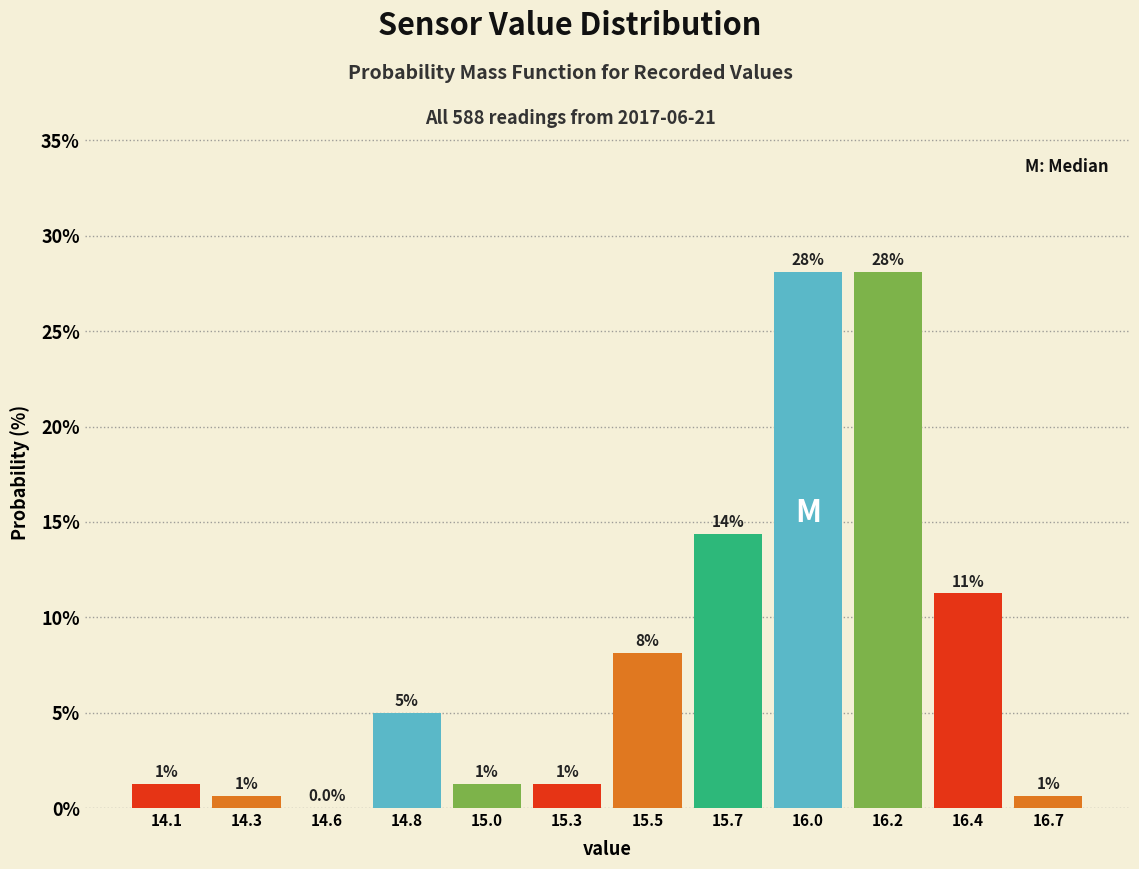

Are the bars horizontal?

No